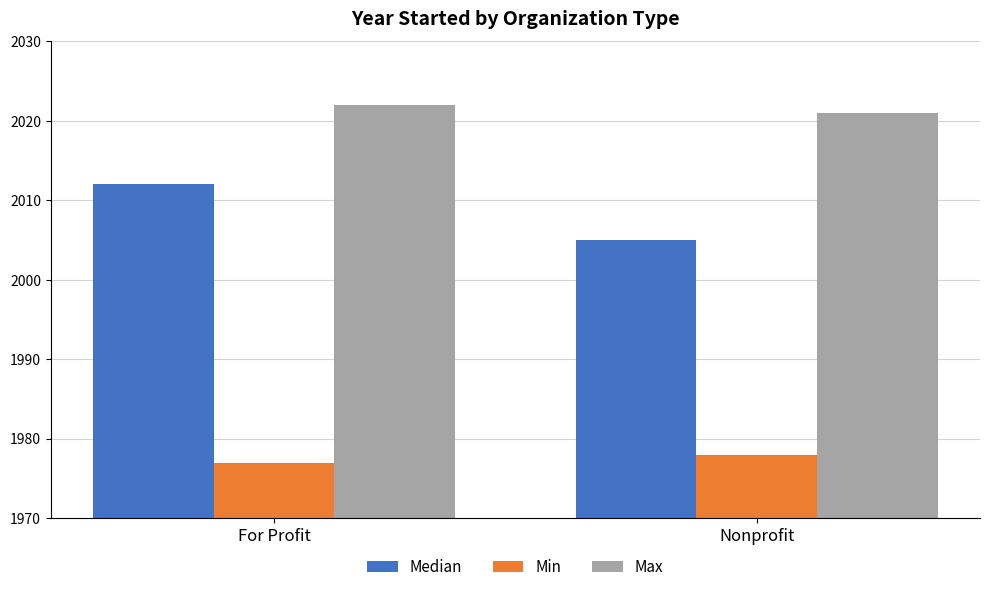

What are all the series names shown in the legend?

Median, Min, Max